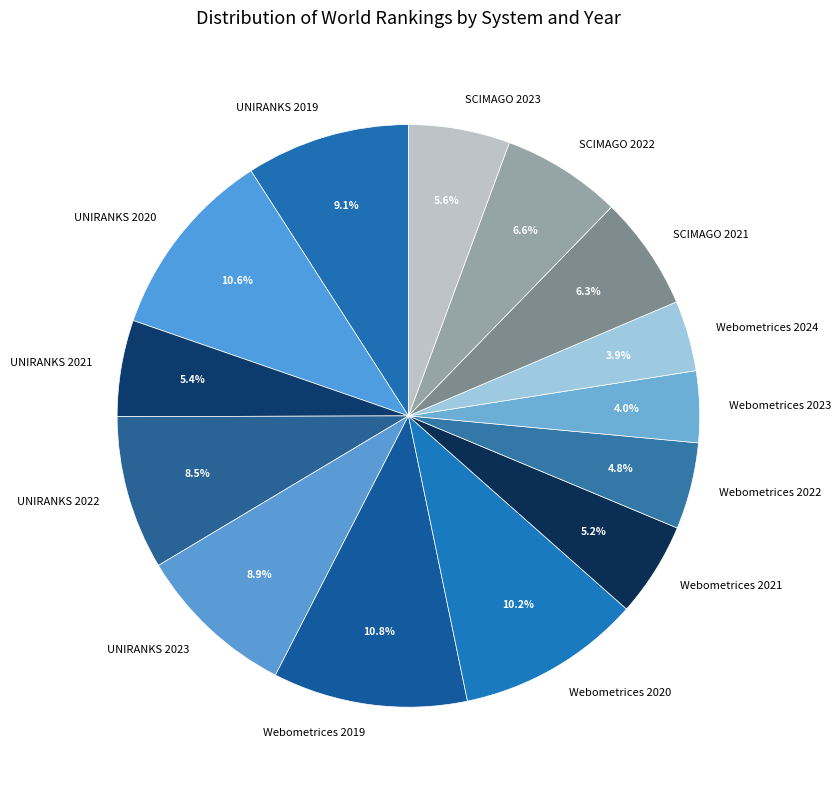

How much of the chart is everything except SCIMAGO 2021?

93.7%